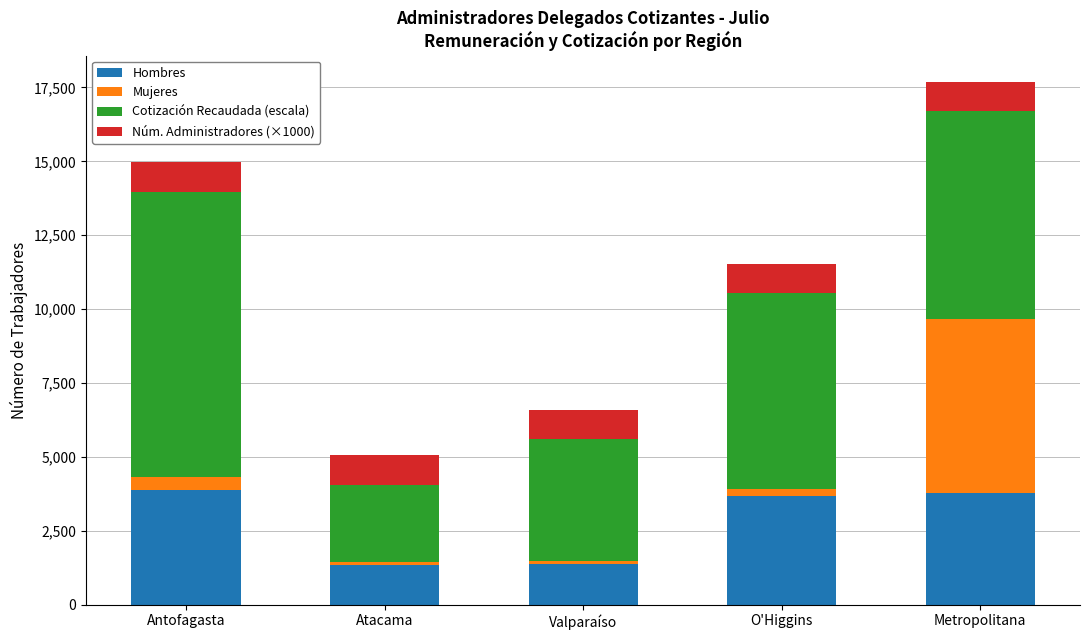

The value of Hombres at Antofagasta is 1219.1. True or false?

False